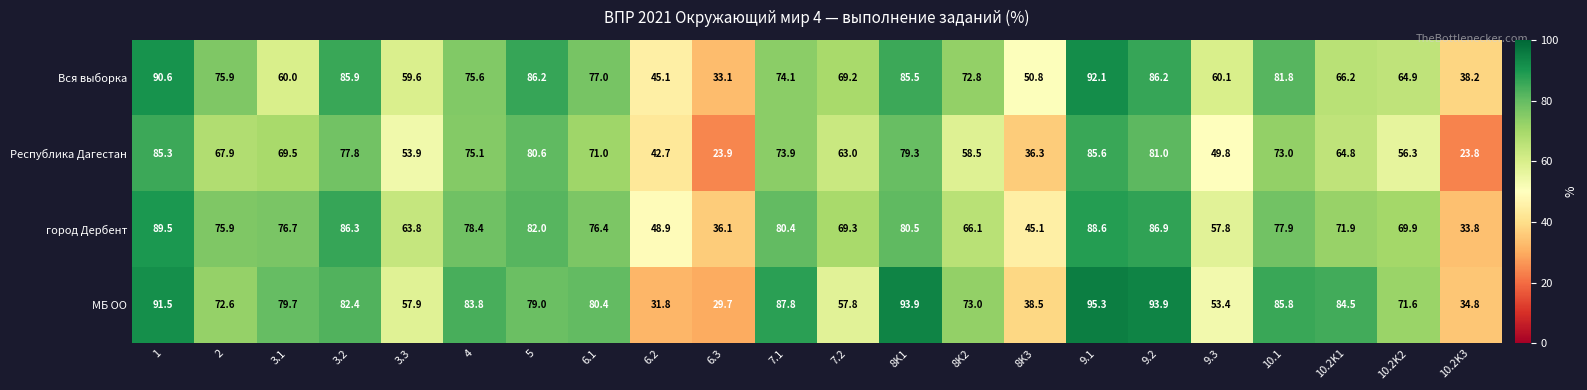

Which series changed the most between 2 and 7.2?

МБ ОО